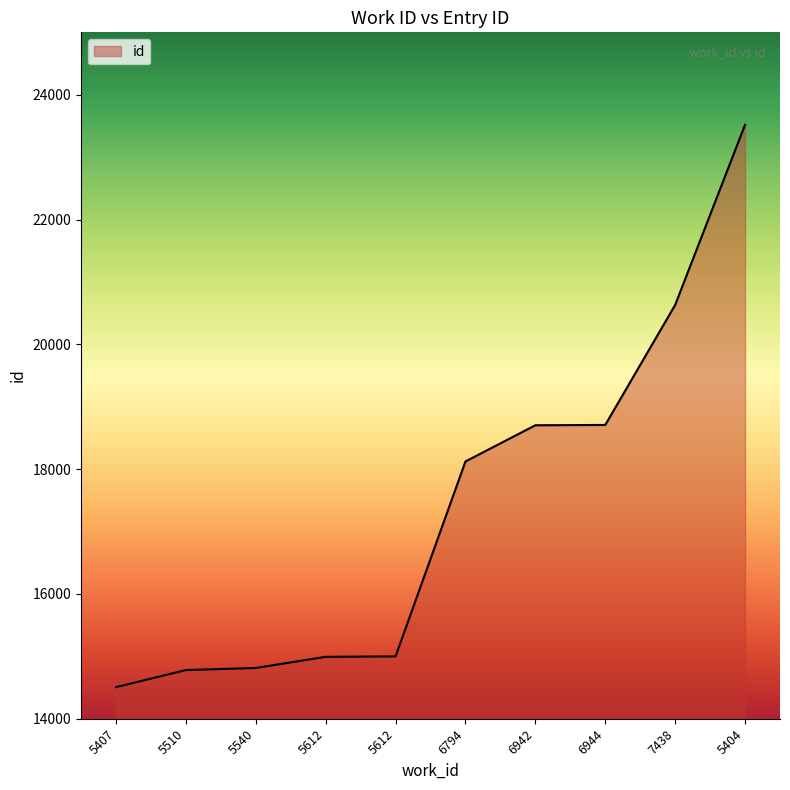

What is the change in value from 5407 to 5612?

+486